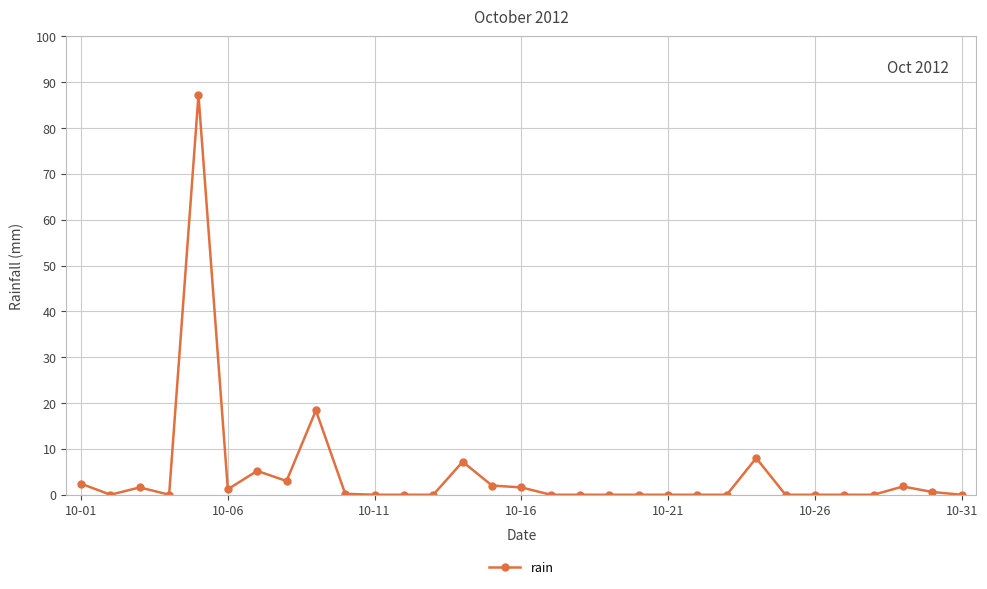

True or false: there are more than 1 points higher than both neighbors.

True